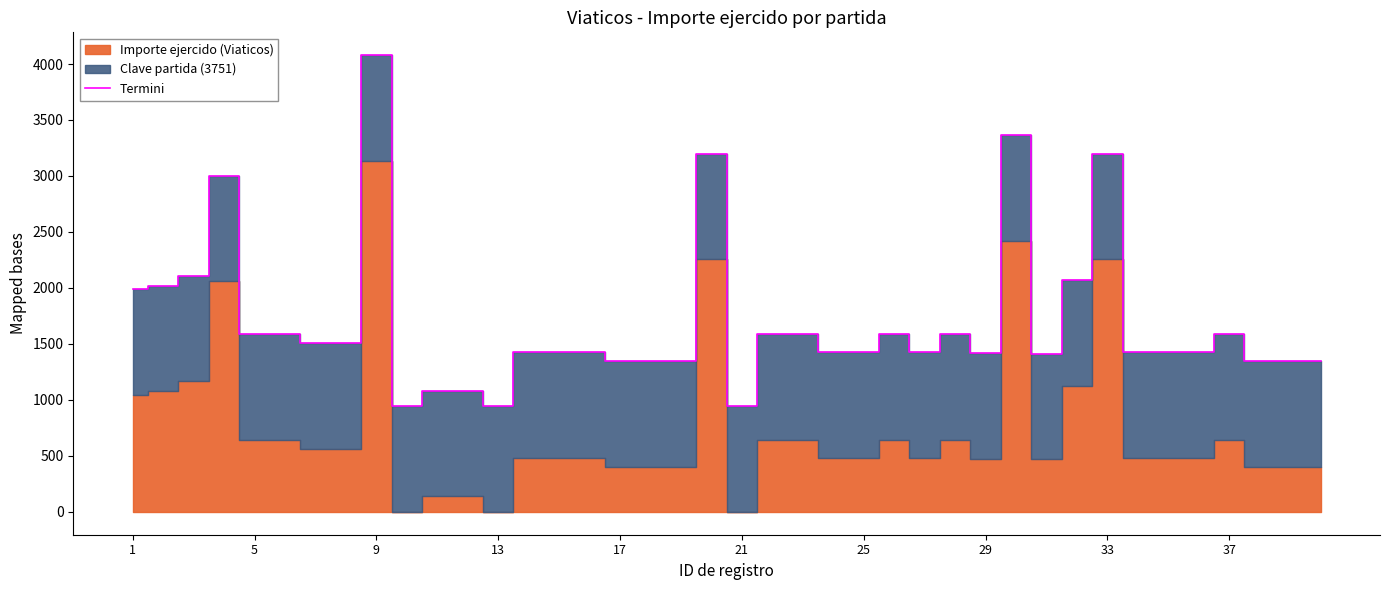

The value of Termini at 13 is 322.0. True or false?

False